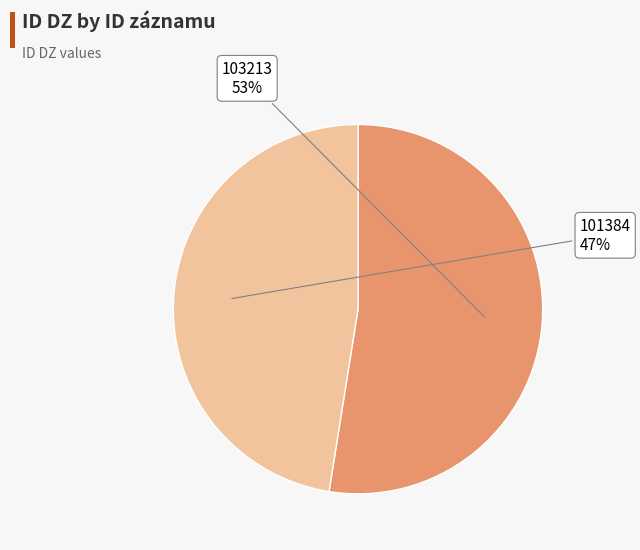

Which slice is the smallest?

101384